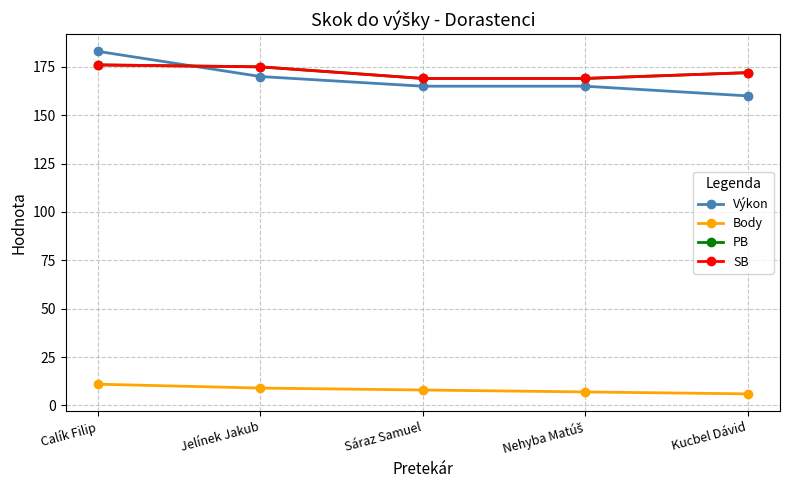

What is the difference between the second highest and second lowest values in the Výkon series?

5